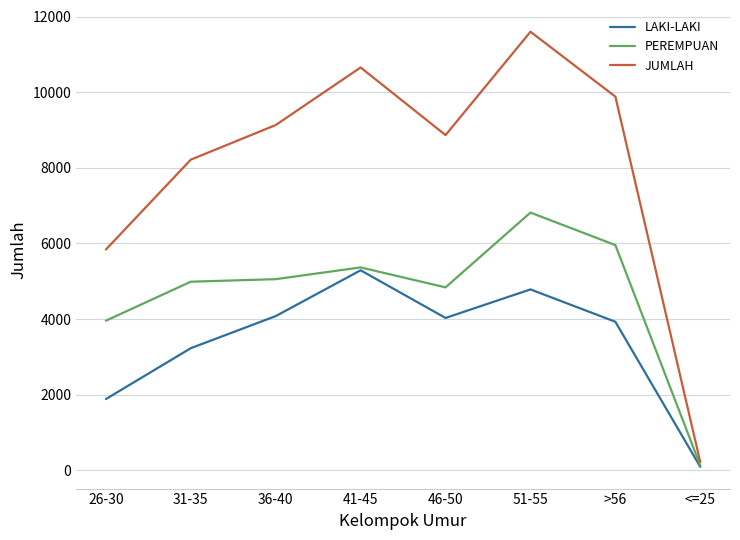

Which series has the largest total across all categories?

JUMLAH